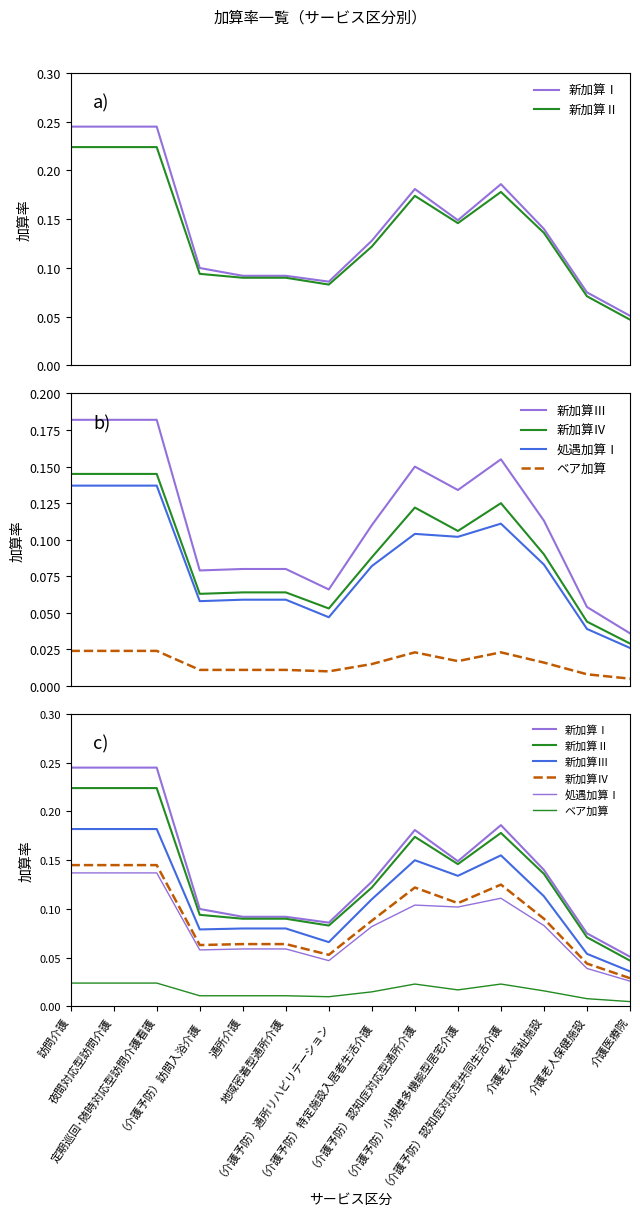

True or false: ベア加算 and 新加算Ⅱ cross at least once.

False